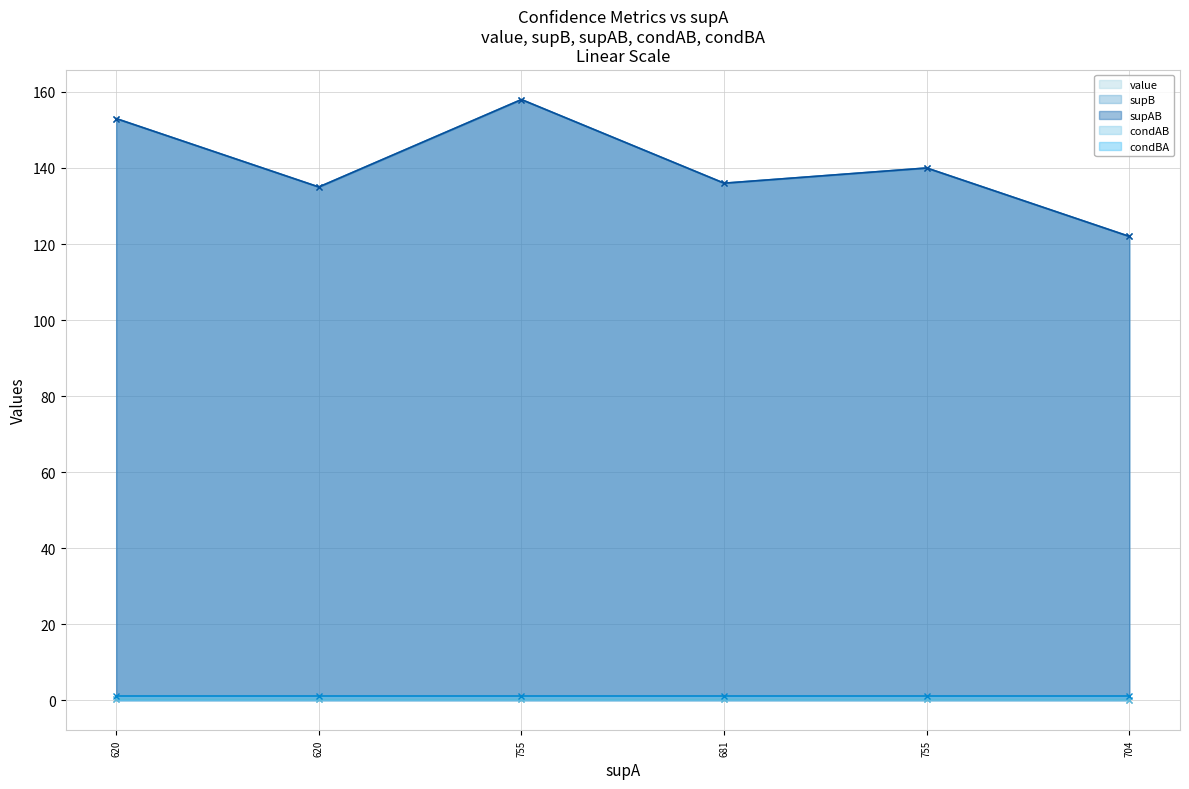

What is the approximate value of condAB at 704?

0.2